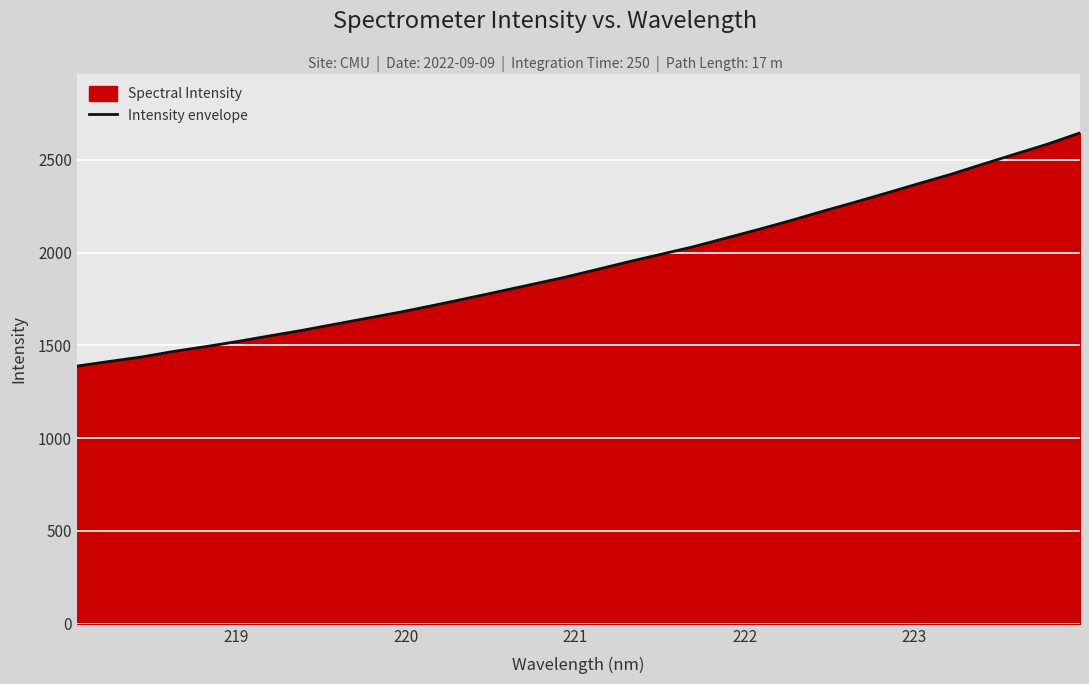

What is the maximum value shown in the chart?

2644.6